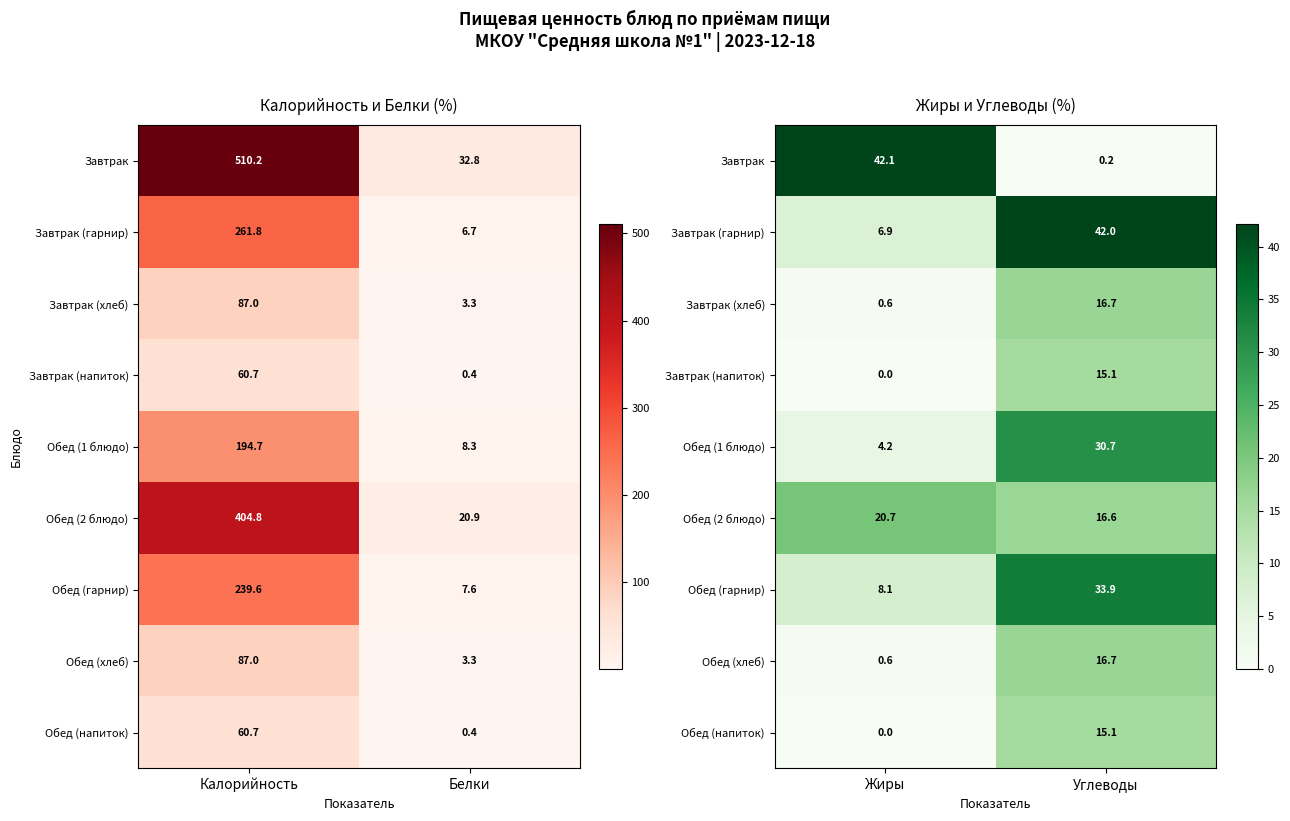

Rank the series by their maximum value, from highest to lowest.

Завтрак, Завтрак (гарнир), Обед (гарнир), Обед (1 блюдо), Обед (2 блюдо), Завтрак (хлеб), Обед (хлеб), Завтрак (напиток), Обед (напиток)